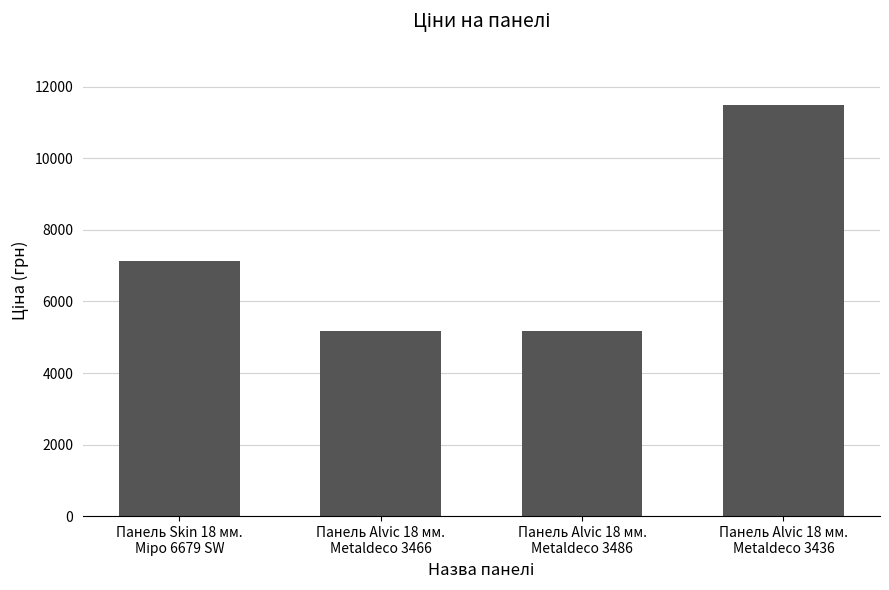

What is the minimum value shown in the chart?

5164.9